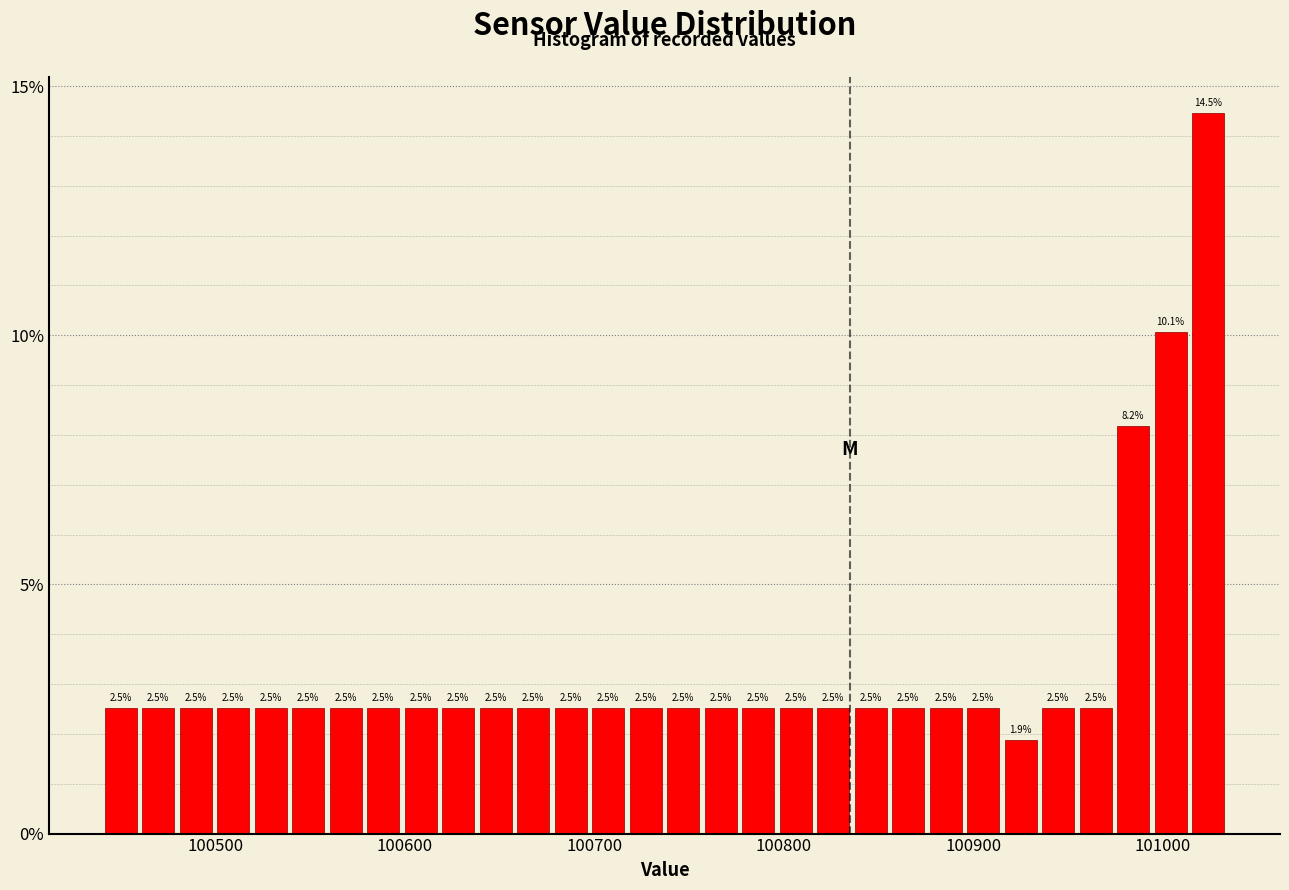

Read against the x-axis, roughly where is the centre of the tallest bar?

101020